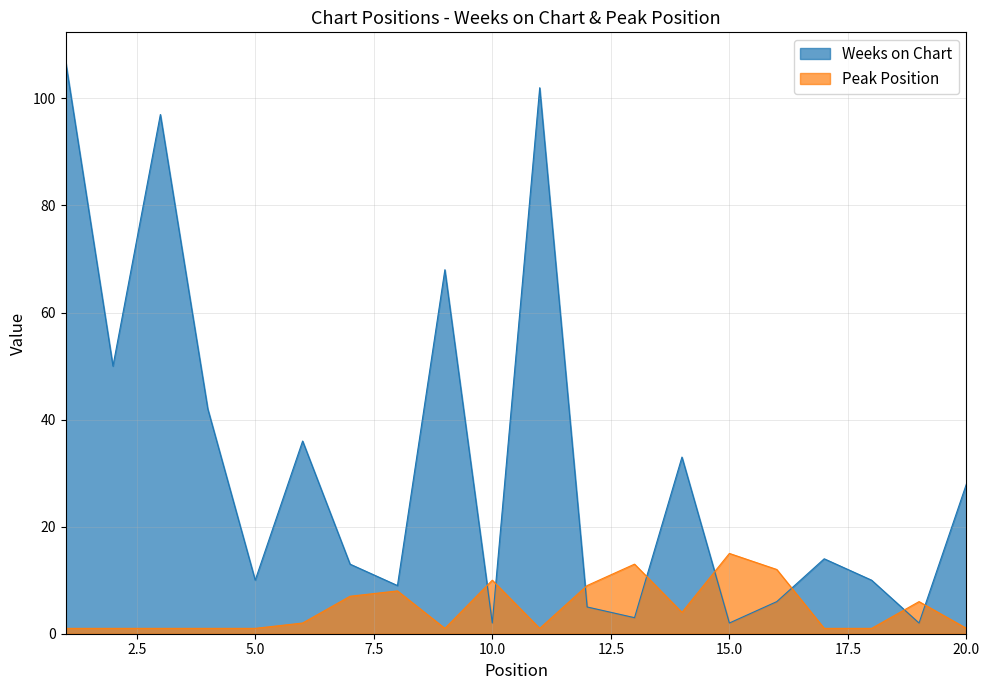

How many lines are shown in the chart?

2